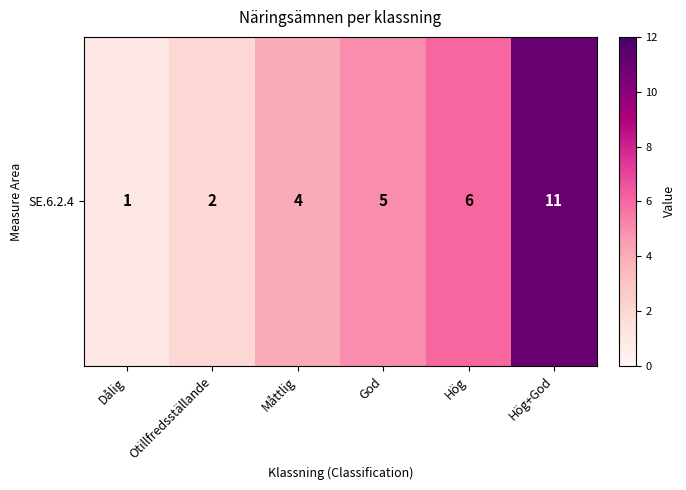

What is the ratio of the value at Måttlig to the value at Hög+God?

0.4